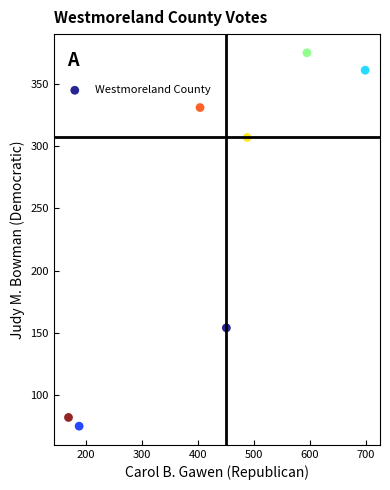

What Y value in the scatter plot is closest to 225?

154